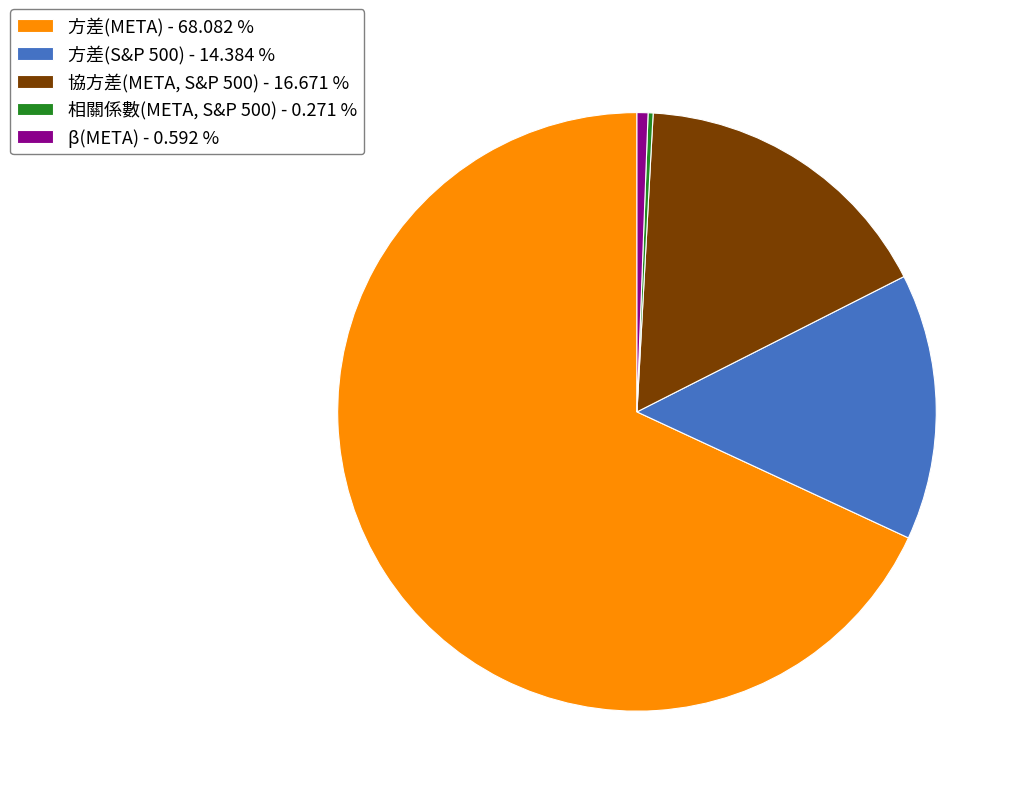

Between 協方差(META, S&P 500) - 16.671 % and 方差(META) - 68.082 %, which is larger?

方差(META) - 68.082 %